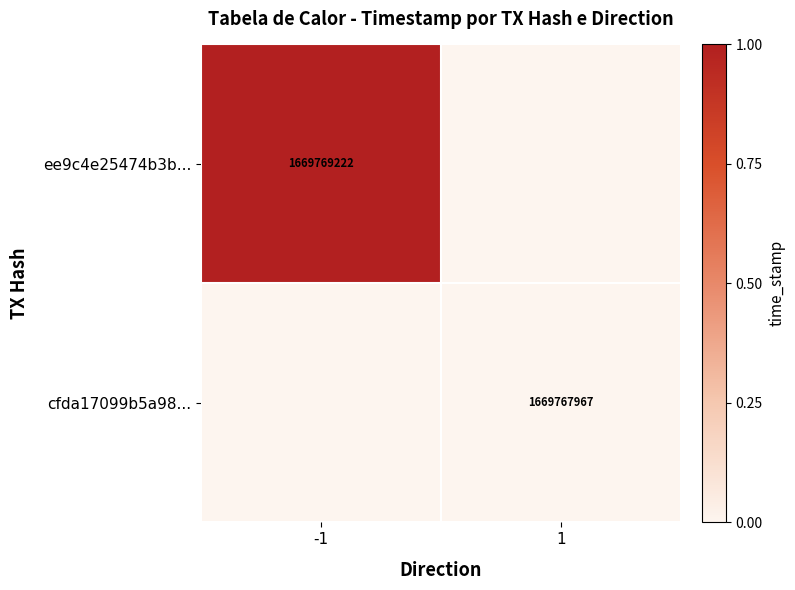

At how many categories does at least one series exceed 0?

1